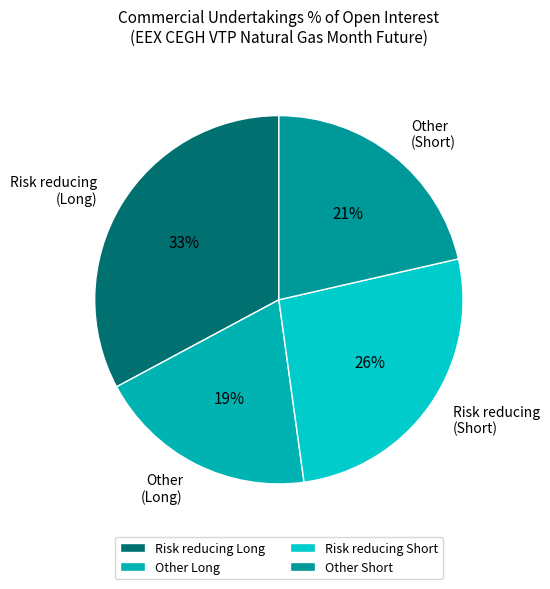

To the nearest percent, what is the average slice percentage?

25%